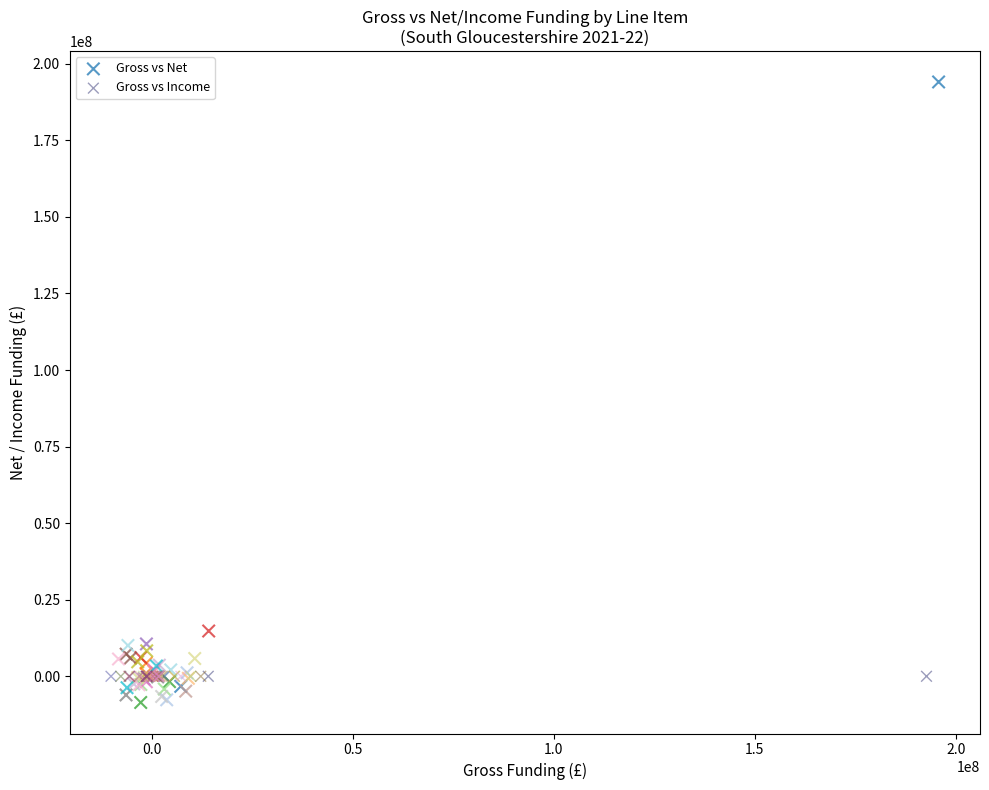

Which series has the largest Y range (max minus min)?

Gross vs Net